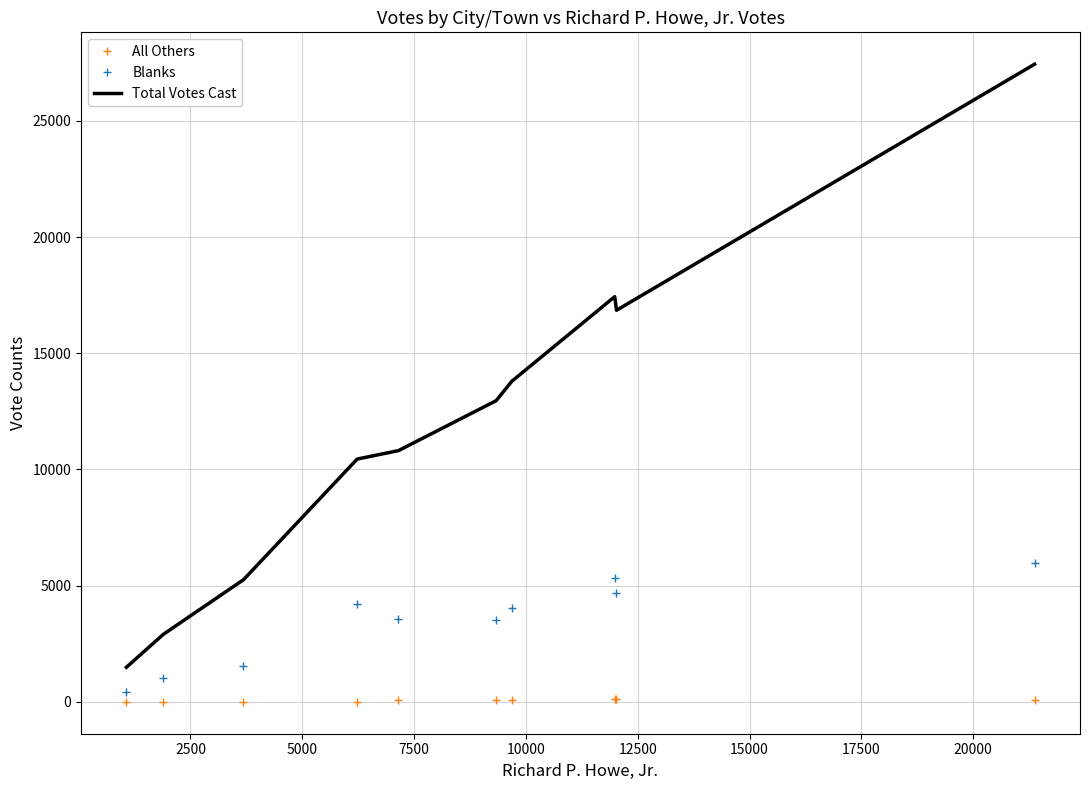

Which series has the largest total across all categories?

Total Votes Cast